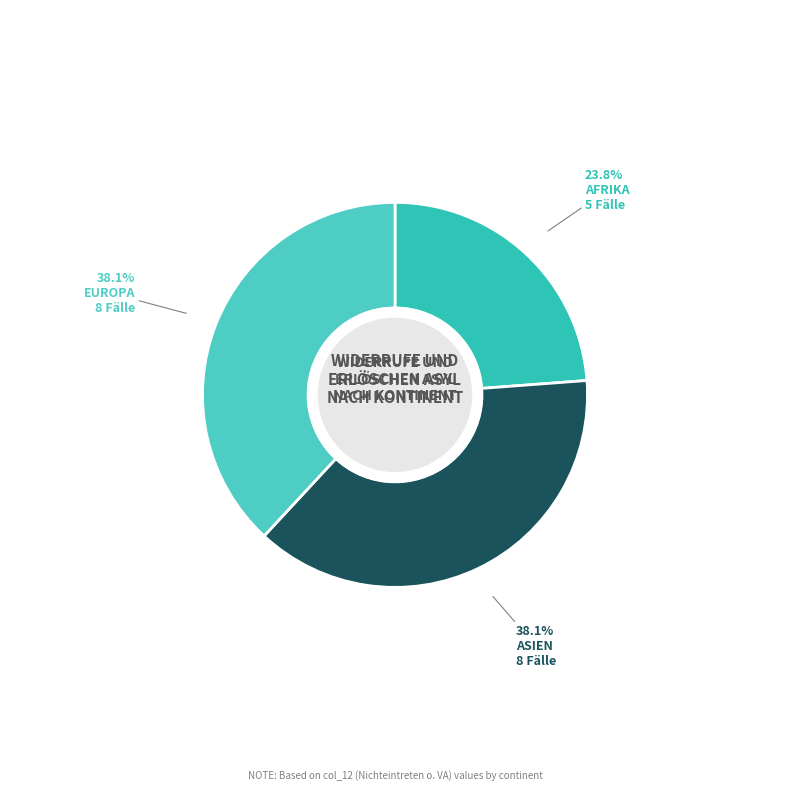

How many segments does this pie chart have?

3